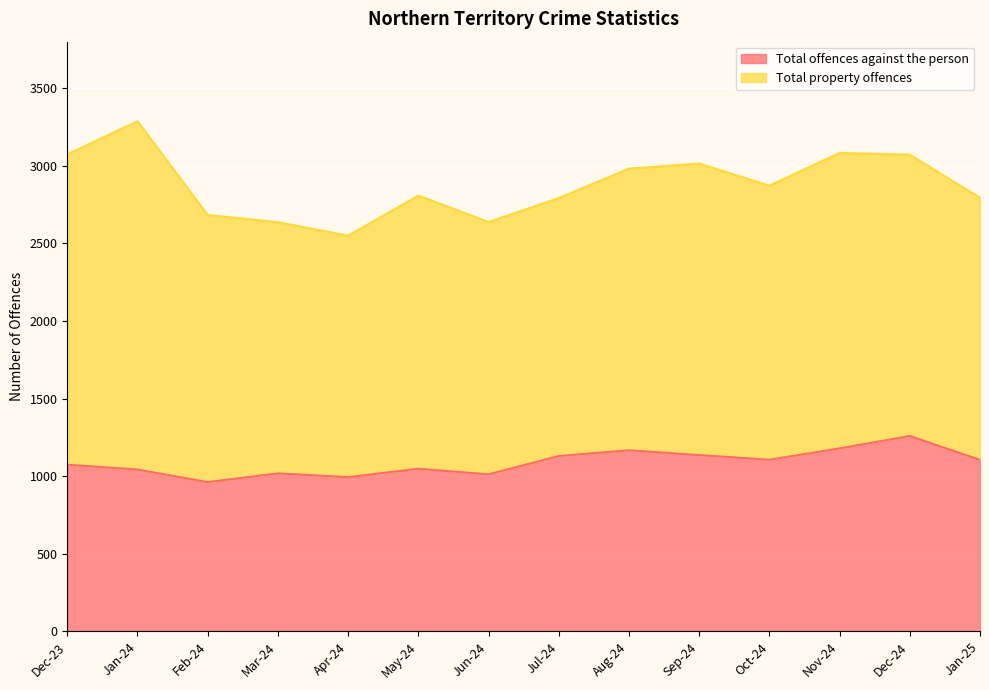

The chart shows a value of 1105 at Jan-25. True or false?

True